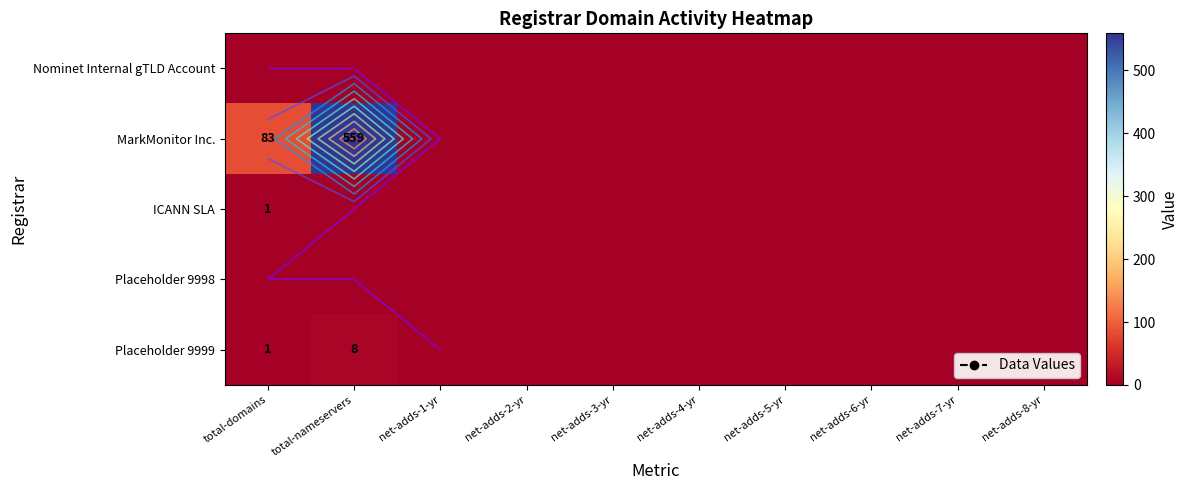

At which category is the sum across all series the highest?

total-nameservers